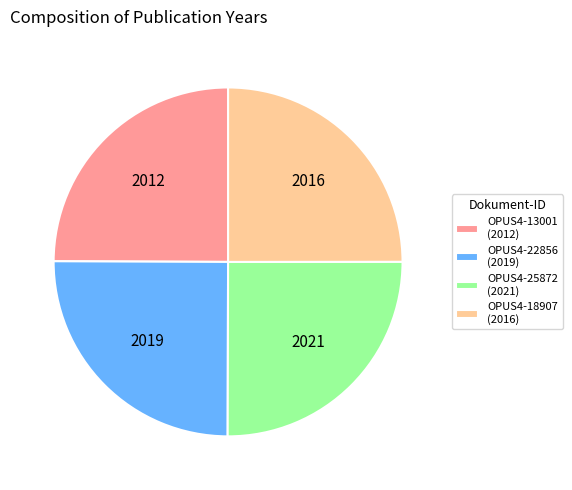

Is there a majority slice in this chart?

No